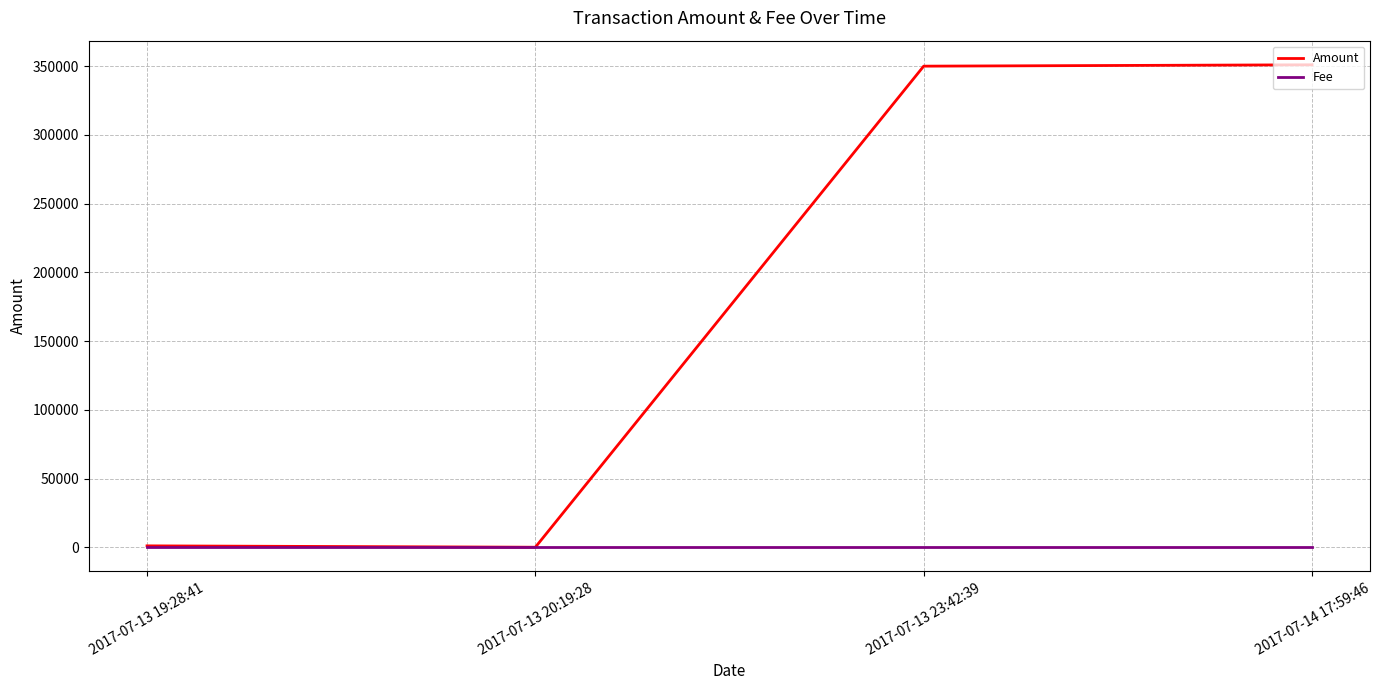

What are all the series names shown in the legend?

Amount, Fee